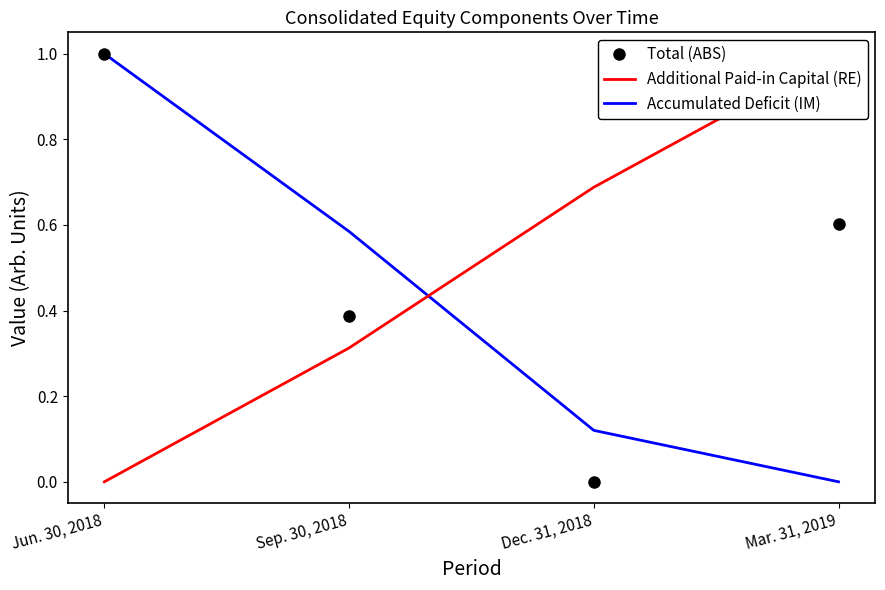

Which category has the lowest value across all series?

Dec. 31, 2018